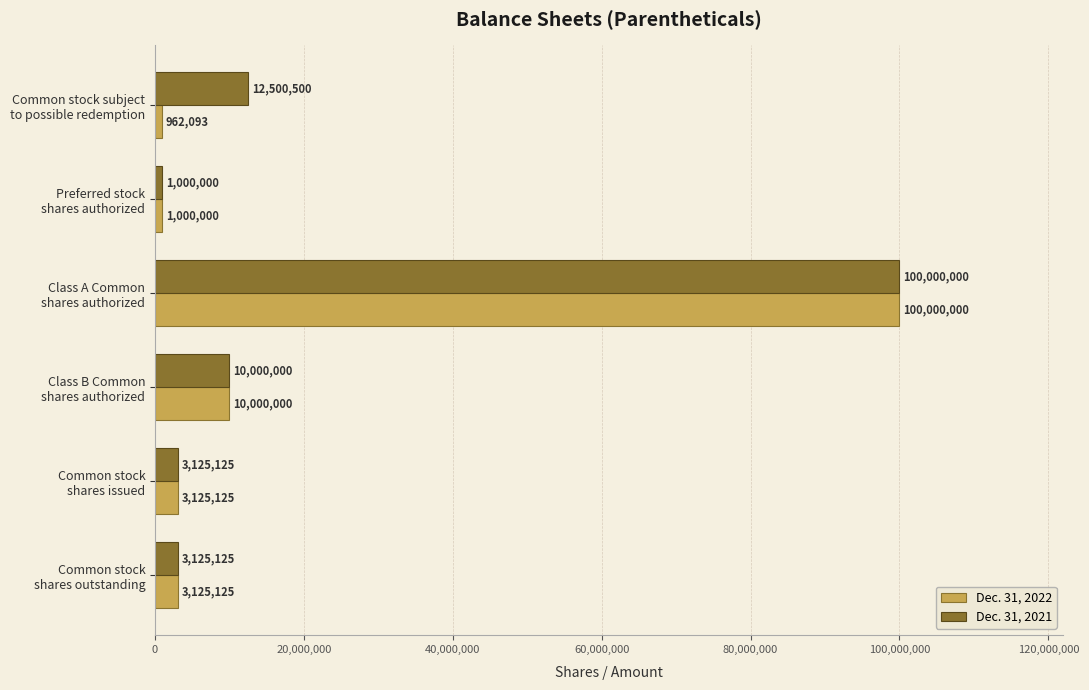

How many distinct data groups are displayed?

2